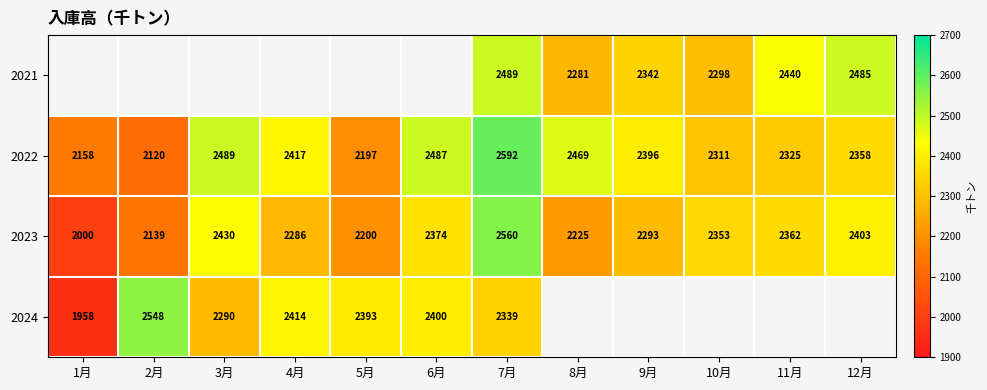

The 2024 series shows 2547.6 at 2月. True or false?

True